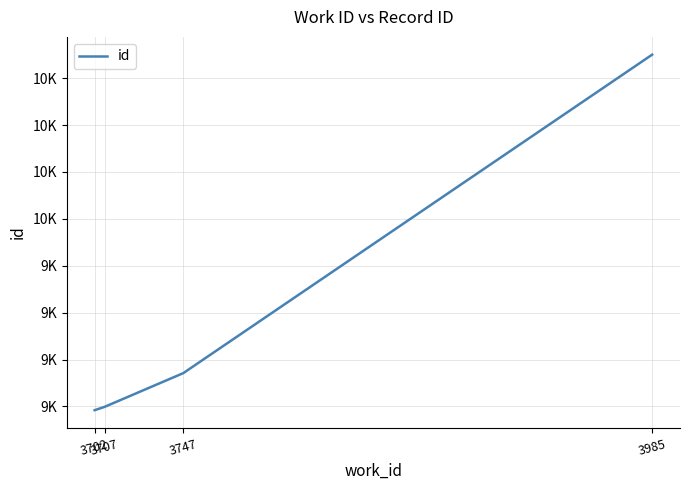

The chart shows a value of 5715 at 3985. True or false?

False